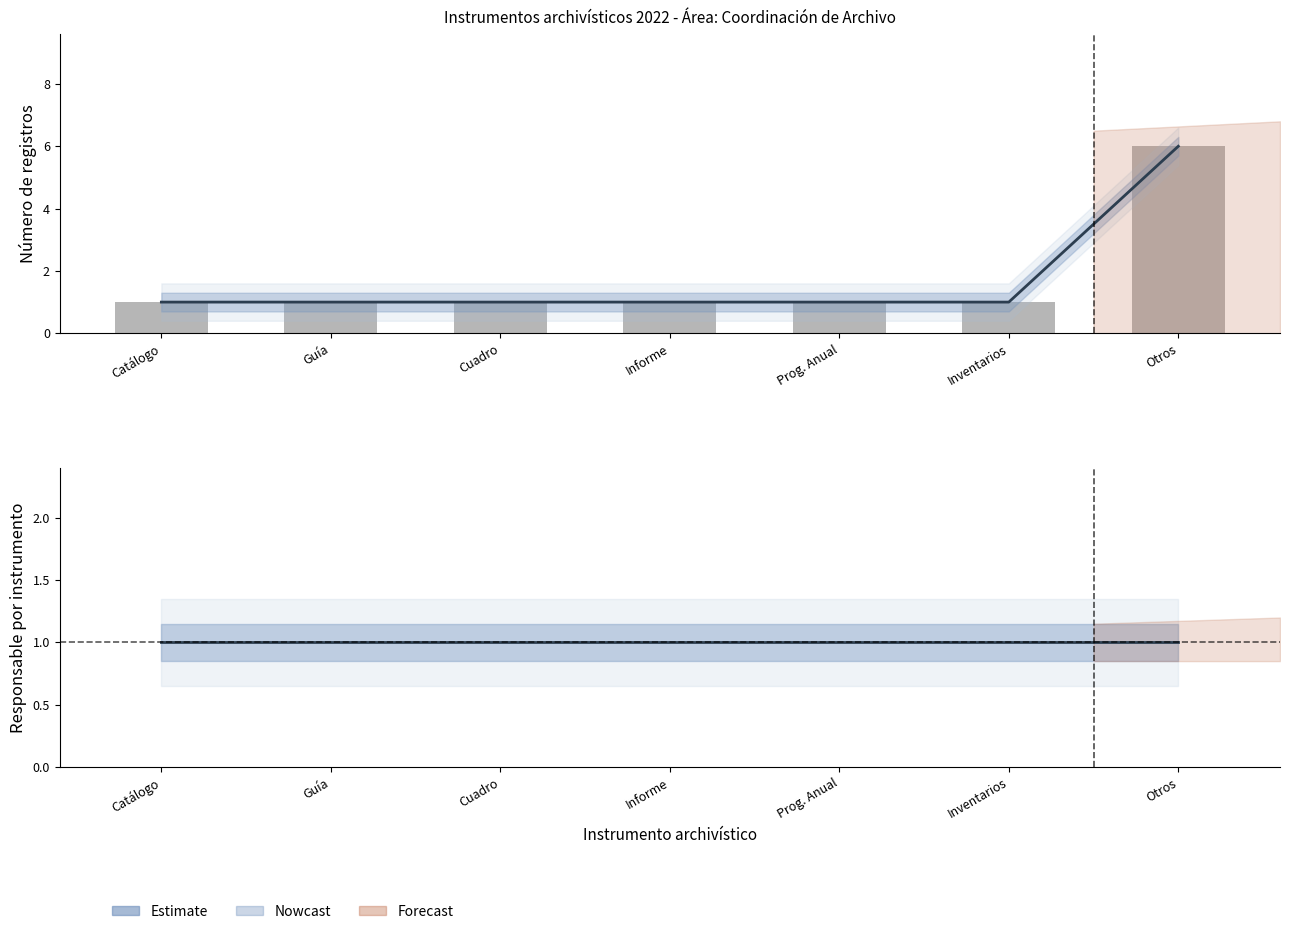

Rank the series by their average value, from lowest to highest.

Estimate, Registros